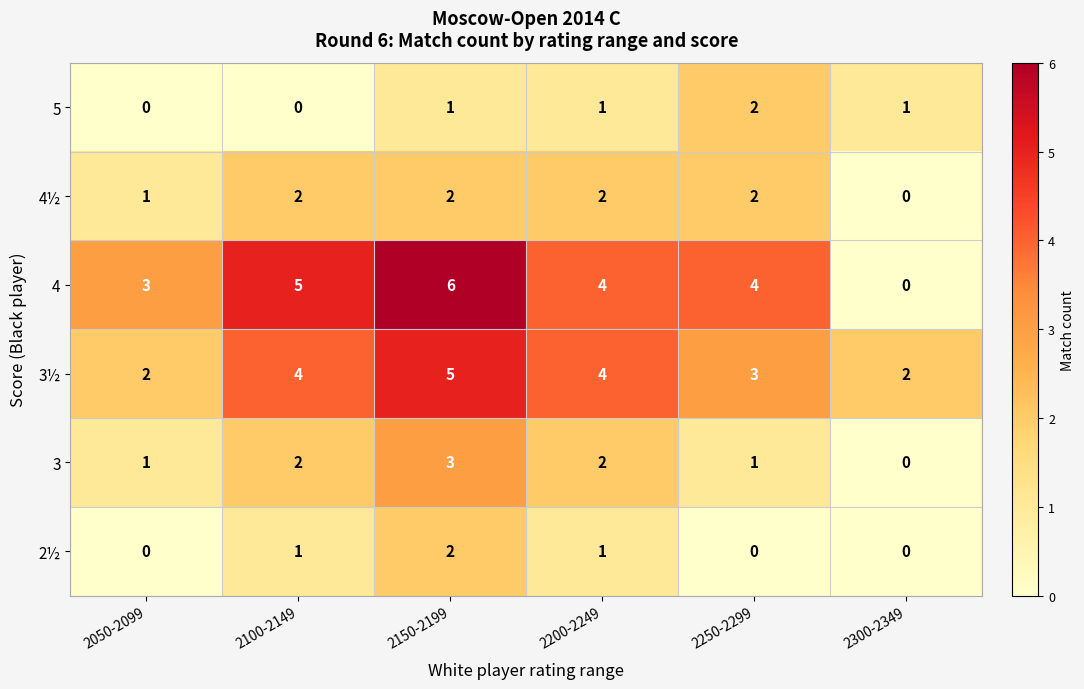

Which series has the largest range (max minus min)?

4